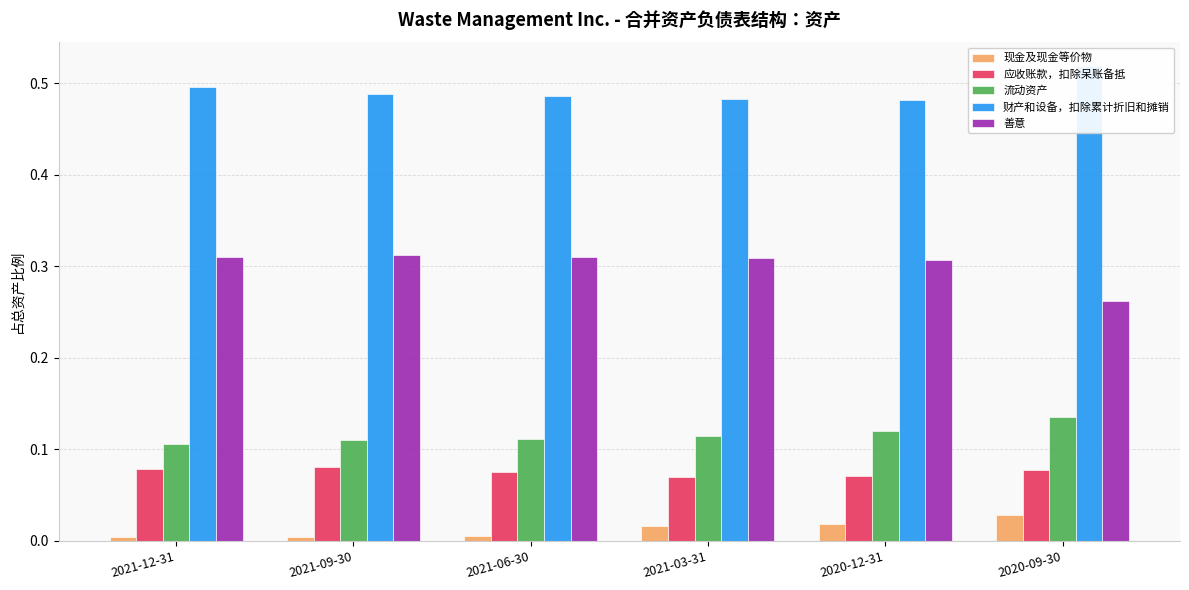

Is it true that 善意 equals 0.5 at 2020-09-30?

False